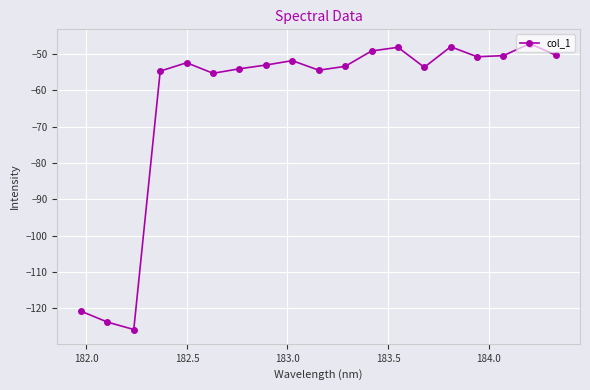

What is the sum of all values?

-1198.2